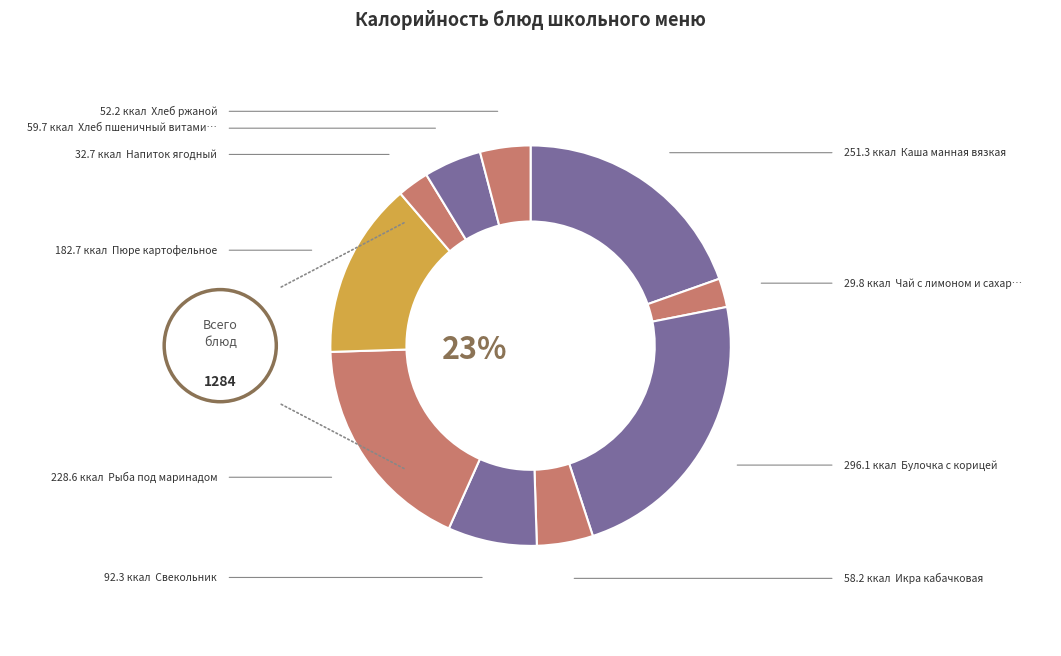

Is it true that Чай с лимоном и сахаром is 13% of the pie?

False